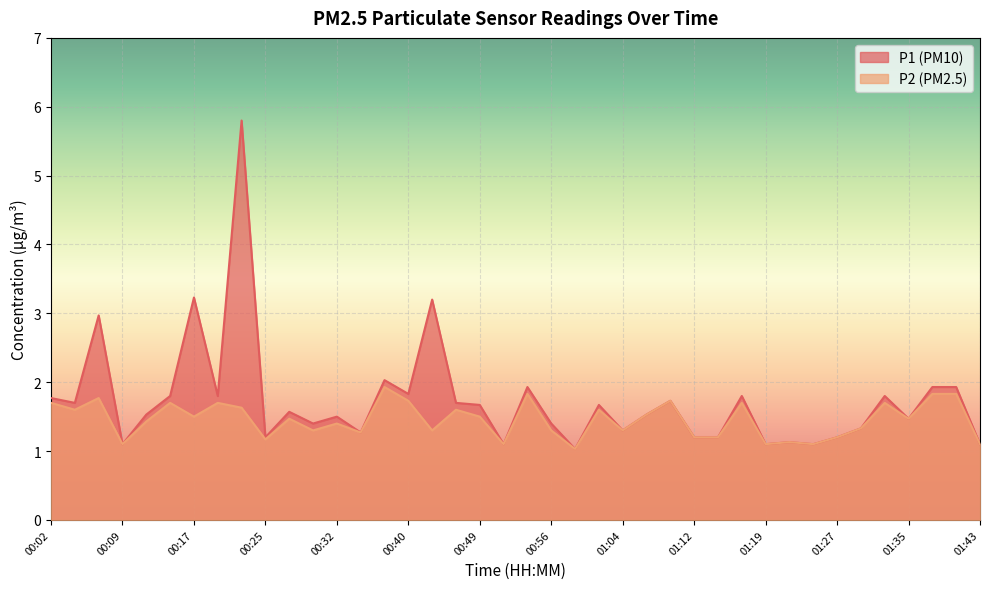

How many lines are shown in the chart?

2